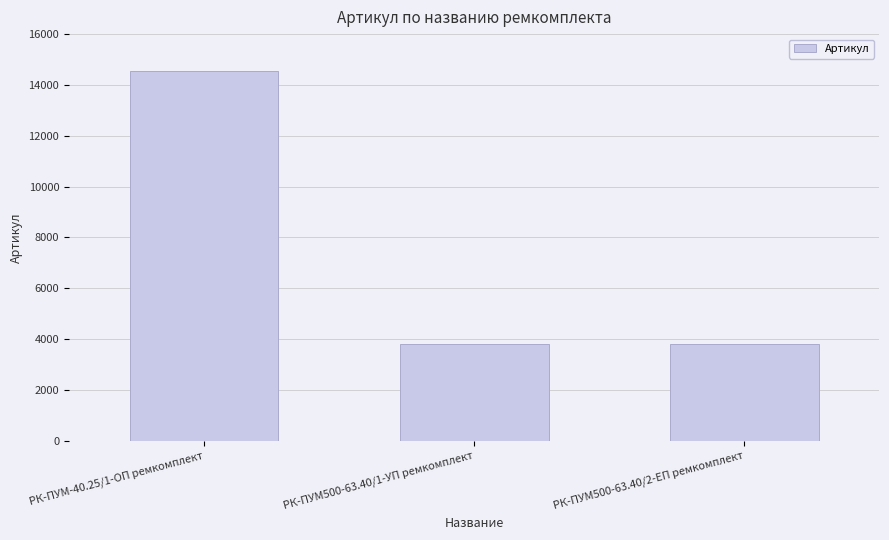

What is the change in value from РК-ПУМ-40.25/1-ОП ремкомплект to РК-ПУМ500-63.40/1-УП ремкомплект?

-10746